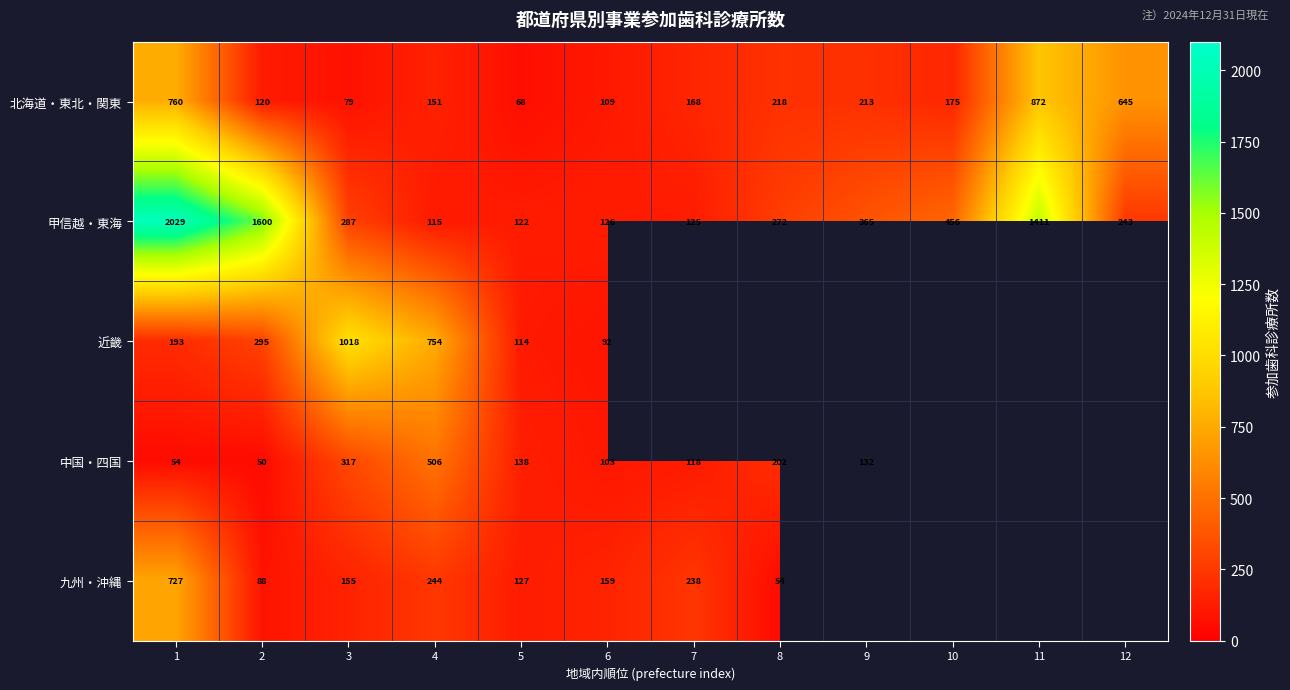

What is the difference between the maximum and minimum values in the 北海道・東北・関東 series?

804